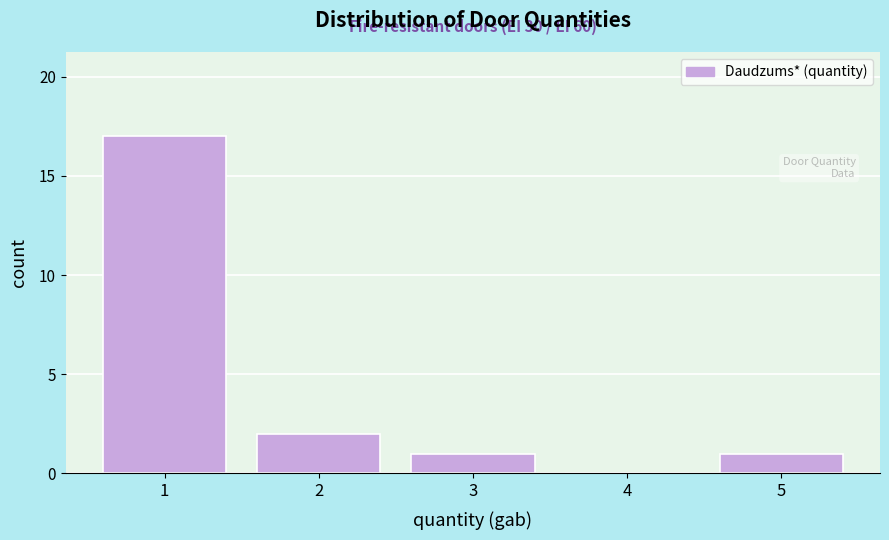

Which range on the x-axis has the tallest bar?

0.5 to 1.5